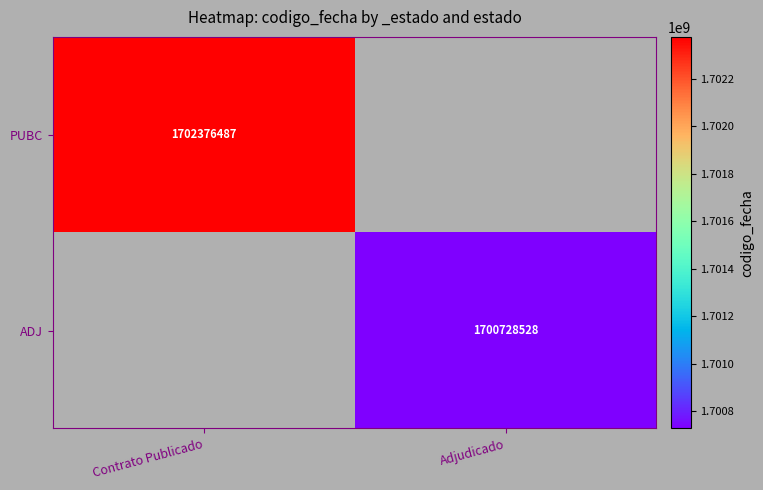

Is it true that ADJ equals 761654051 at Adjudicado?

False